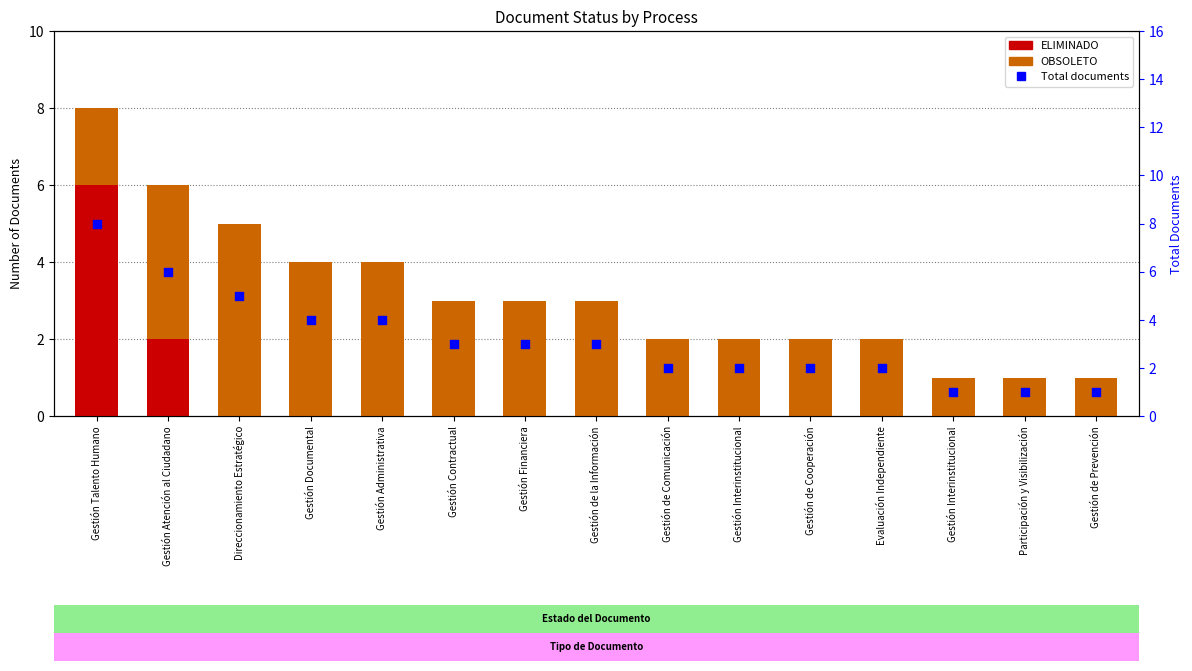

At which category is the sum across all series the highest?

Gestión Talento Humano